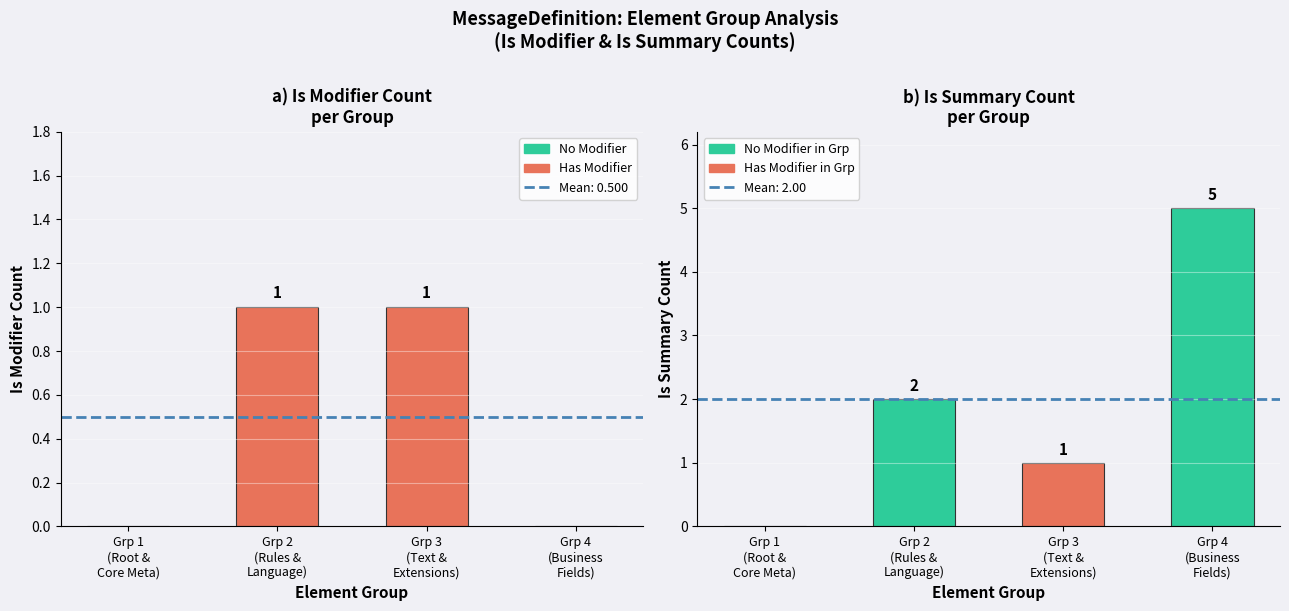

Rank the series by their average value, from lowest to highest.

Is Modifier count, Is Summary count